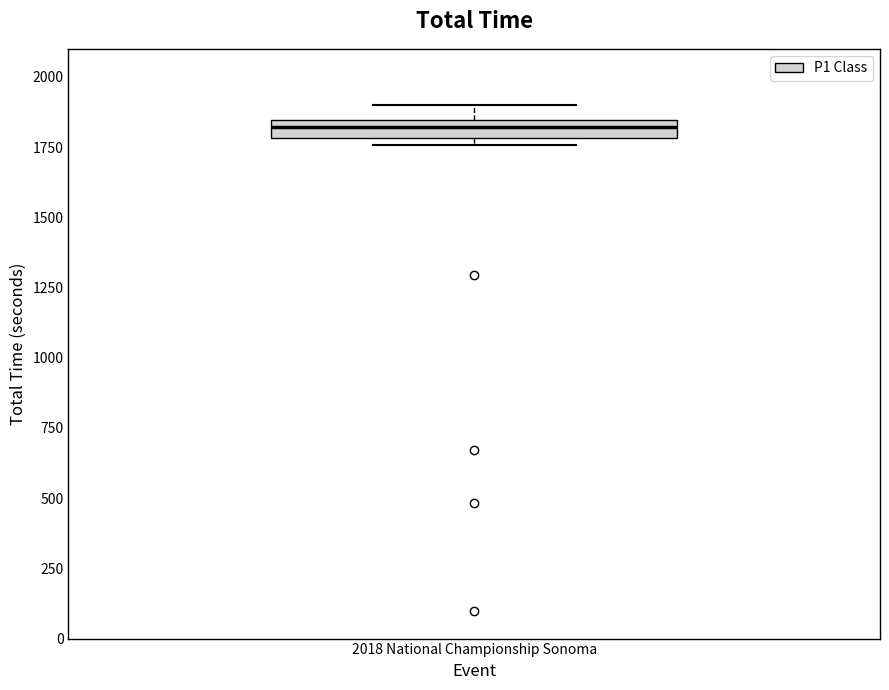

Where does the upper whisker of the box for 2018 National Championship Sonoma end on the y-axis? The values are not printed on the chart, so give them approximately, as read against the axis.

1900